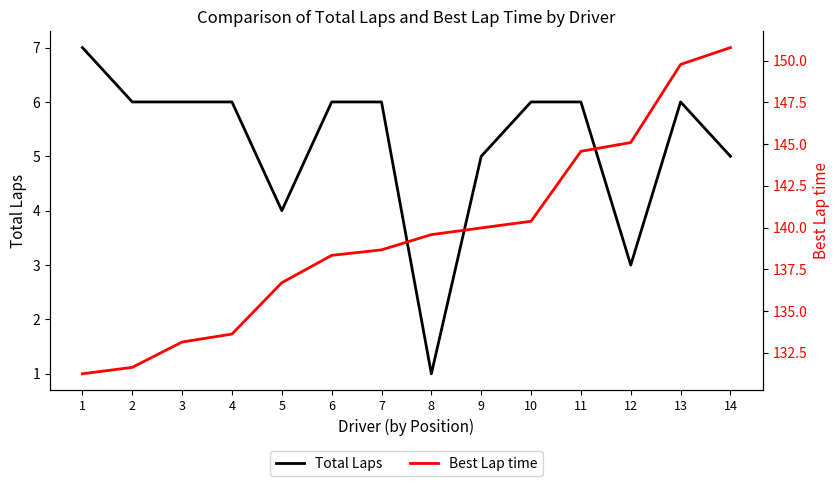

At which category is the sum across all series the highest?

14